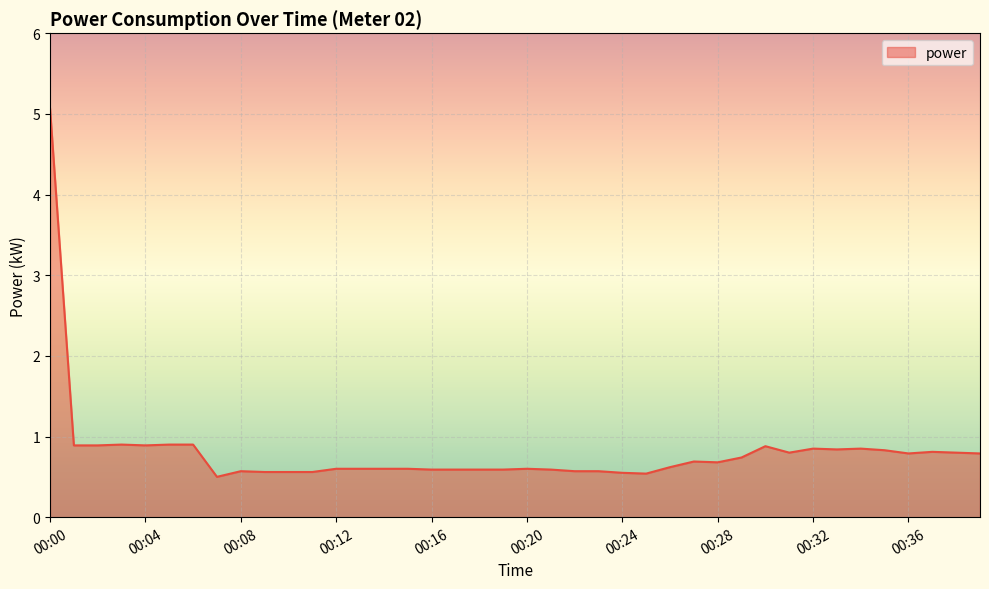

What is the greatest value displayed?

5.1